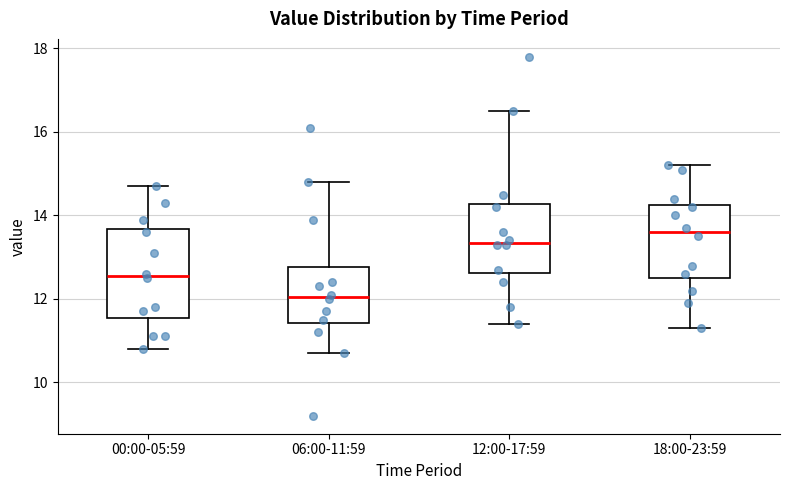

Reading left to right, read every box against the y-axis: the position of its median line, the range the box covers, and the ends of its whiskers. The values are not printed on the chart, so give them approximately, as read against the axis.

00:00-05:59: median 12.6, box 11.6 to 13.6, whiskers 10.8 to 14.8
06:00-11:59: median 12.0, box 11.4 to 12.8, whiskers 10.8 to 14.8
12:00-17:59: median 13.4, box 12.6 to 14.2, whiskers 11.4 to 16.6
18:00-23:59: median 13.6, box 12.6 to 14.2, whiskers 11.4 to 15.2